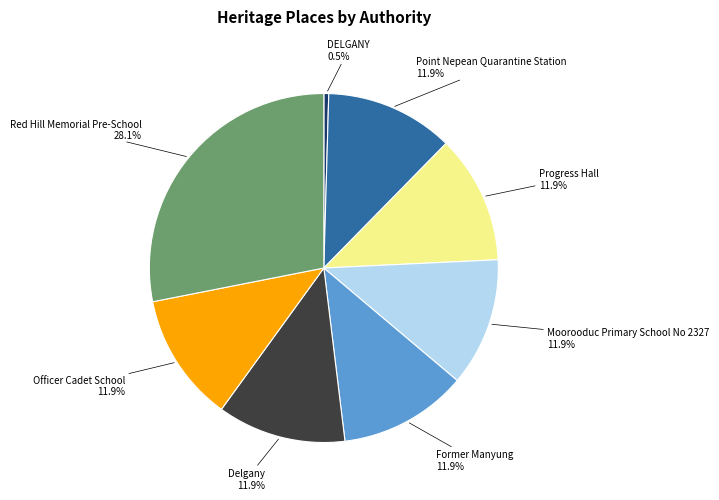

Does any single category account for the majority?

No